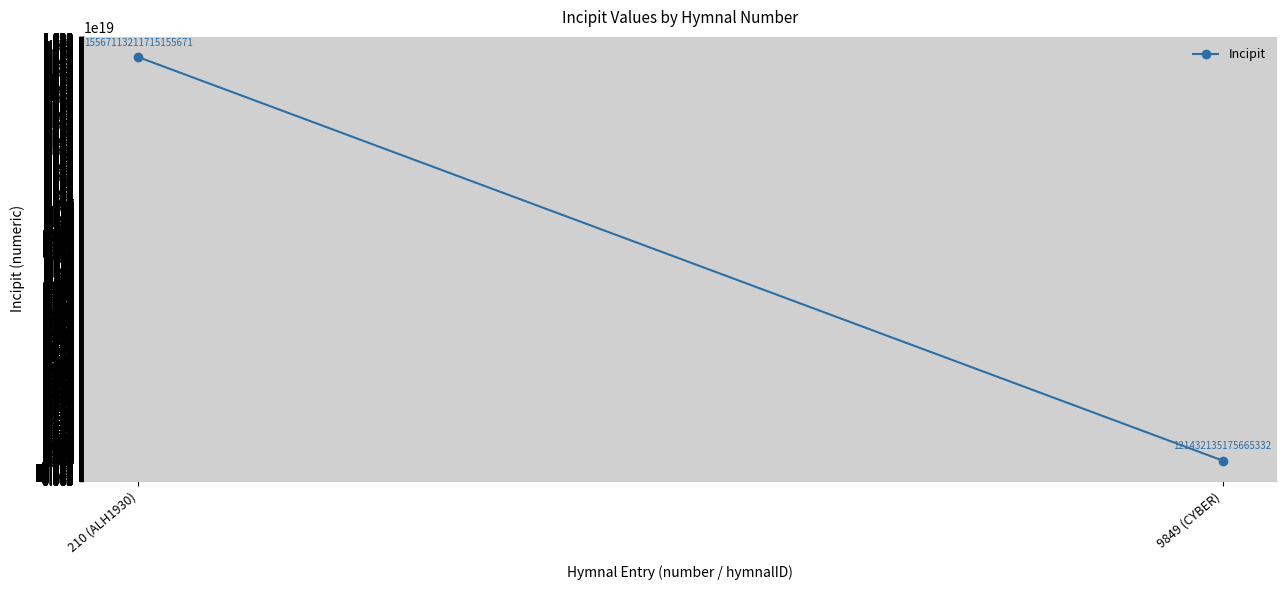

What is the label of the 2nd point from the left?

9849 (CYBER)